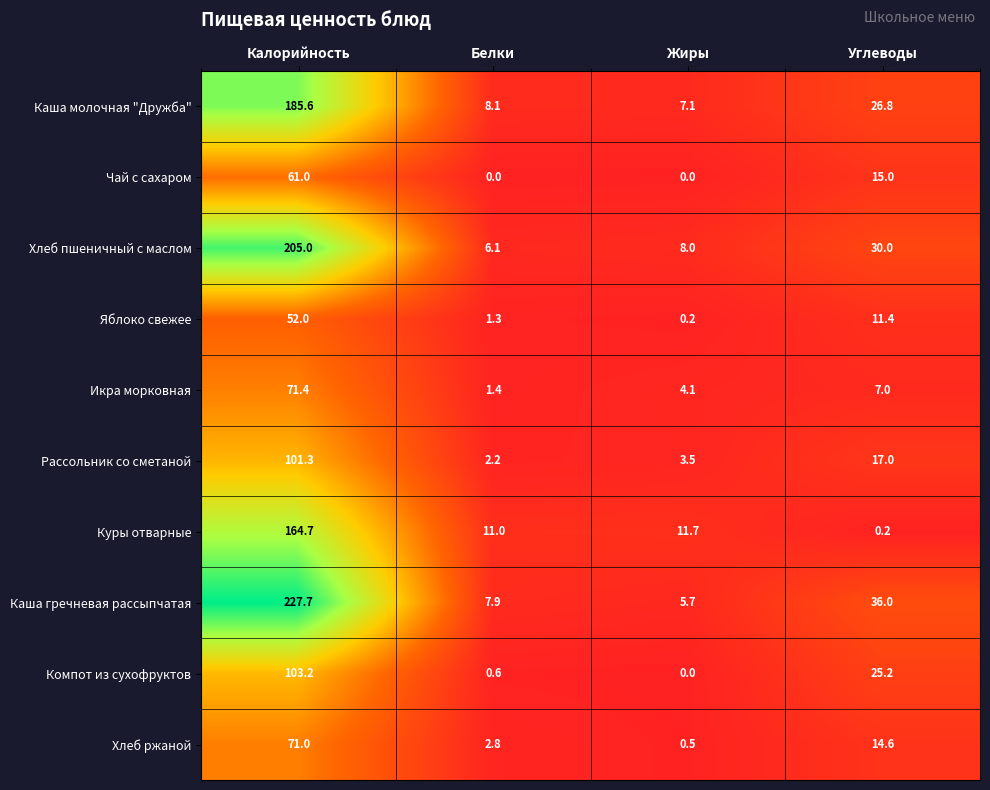

How many data points does each series have?

4